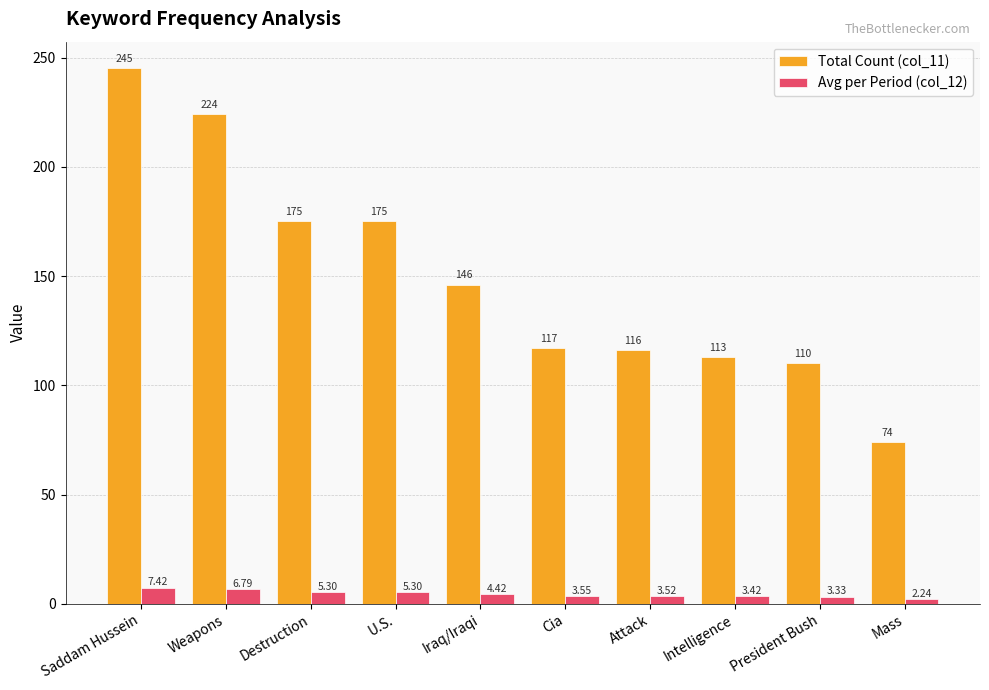

What is the average value of the Avg per Period (col_12) series?

4.5